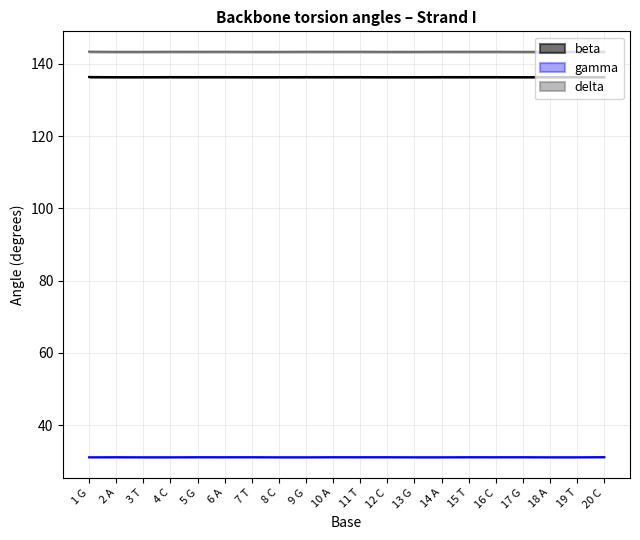

Between 5 G and 7 T, which series saw the biggest shift?

beta